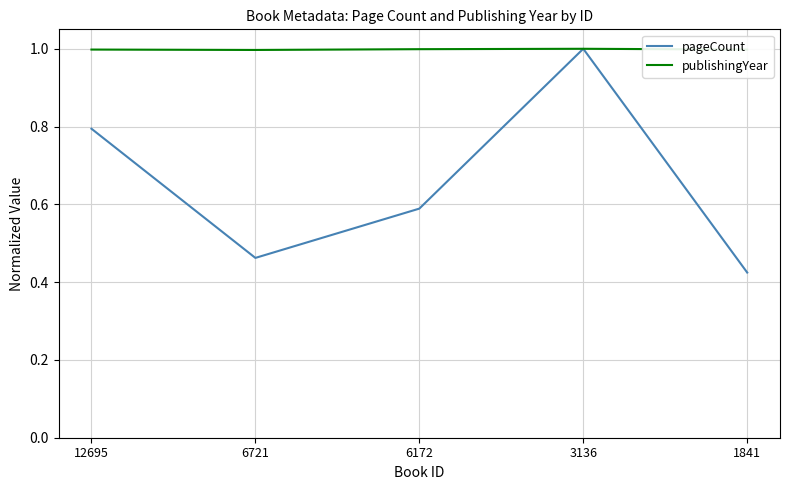

At which category is the sum across all series the highest?

3136